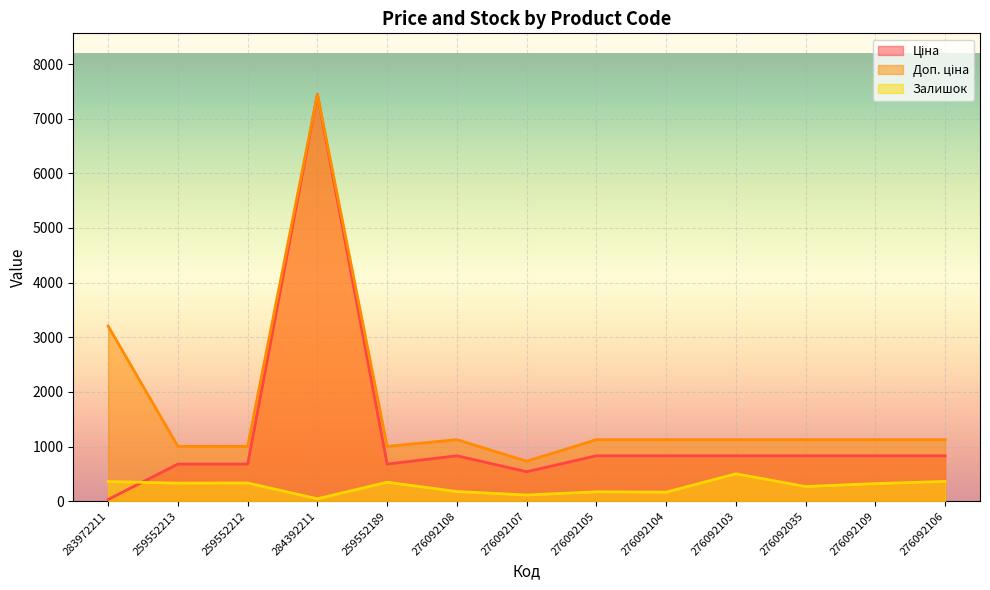

How many data points in Доп. ціна are above 1126?

9